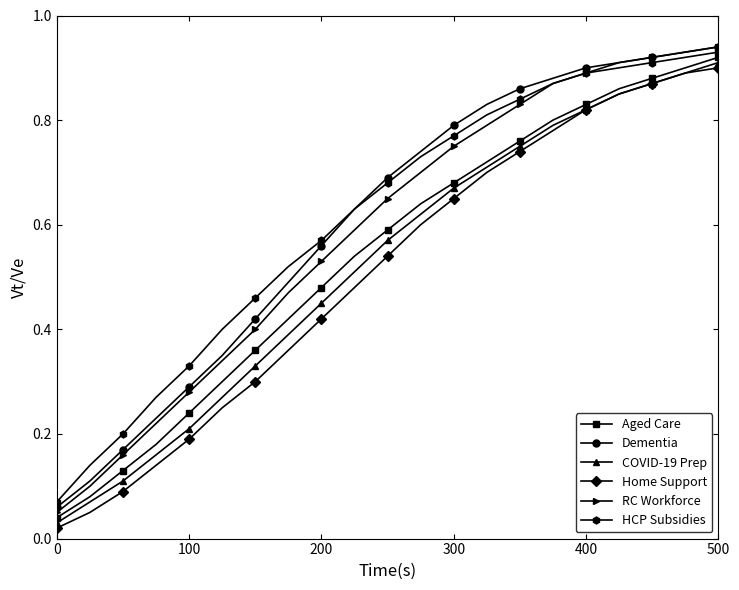

True or false: HCP Subsidies and Home Support intersect in this chart.

False